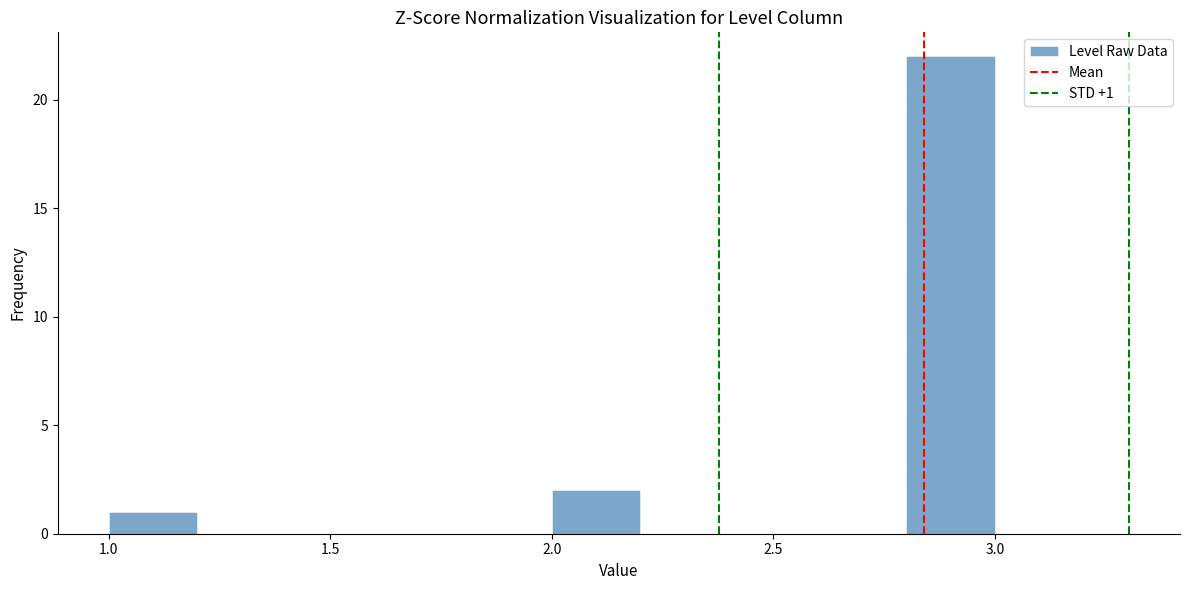

Which range on the x-axis has the tallest bar?

2.8 to 3.0